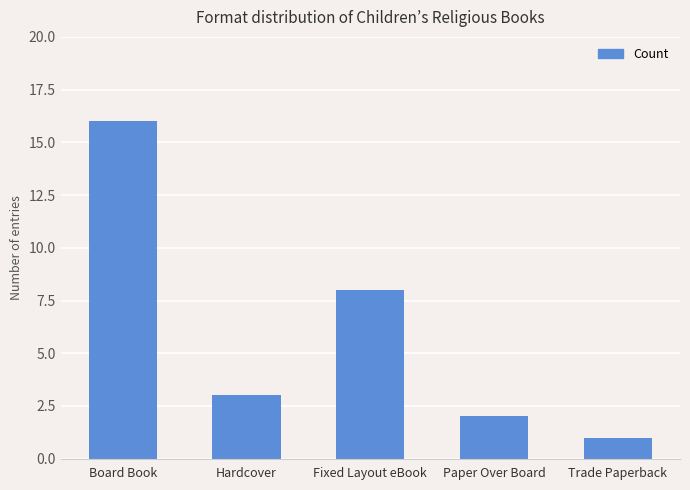

What is the difference between the maximum and minimum values?

15